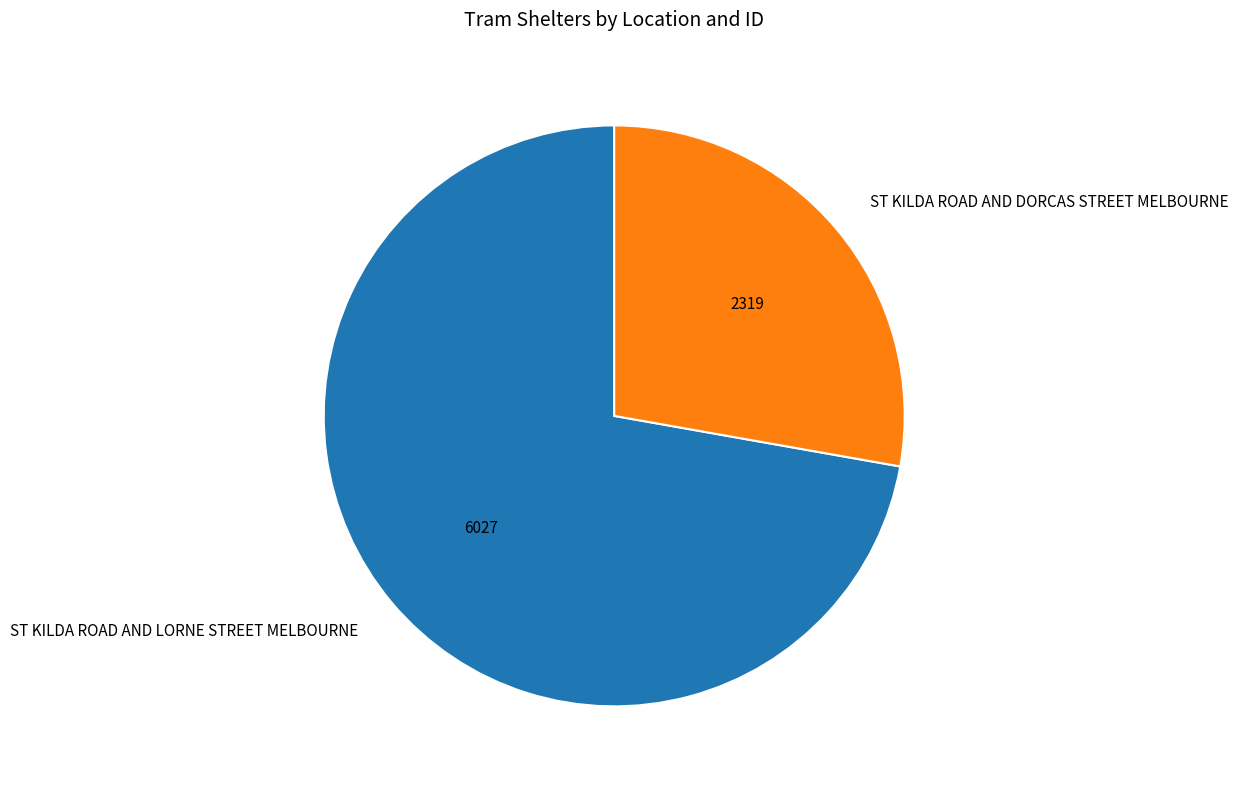

The ST KILDA ROAD AND DORCAS STREET MELBOURNE slice represents 15% of the pie. True or false?

False